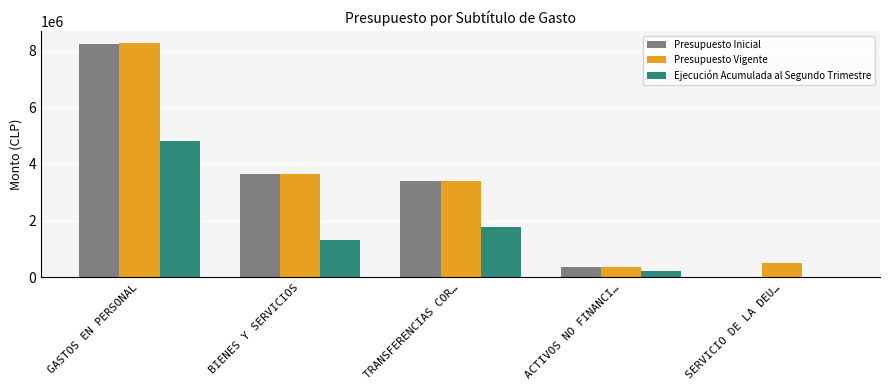

What is the sum of all Ejecución Acumulada al Segundo Trimestre values?

8140171